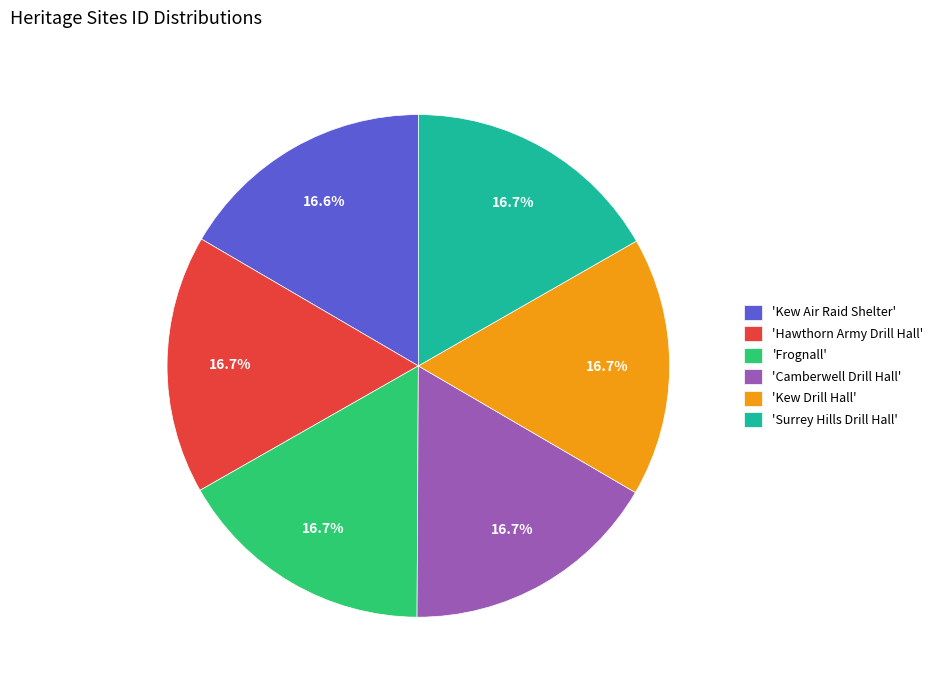

What portion of the pie excludes 'Frognall'?

83.3%